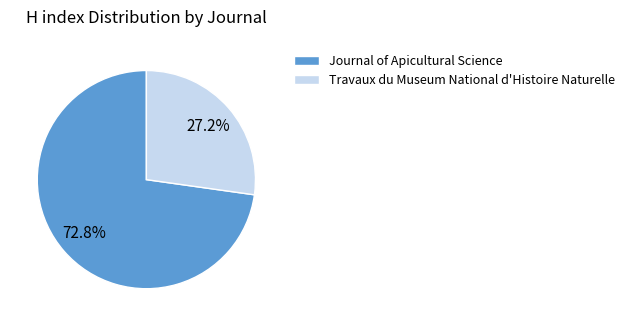

Which category accounts for the majority?

Journal of Apicultural Science